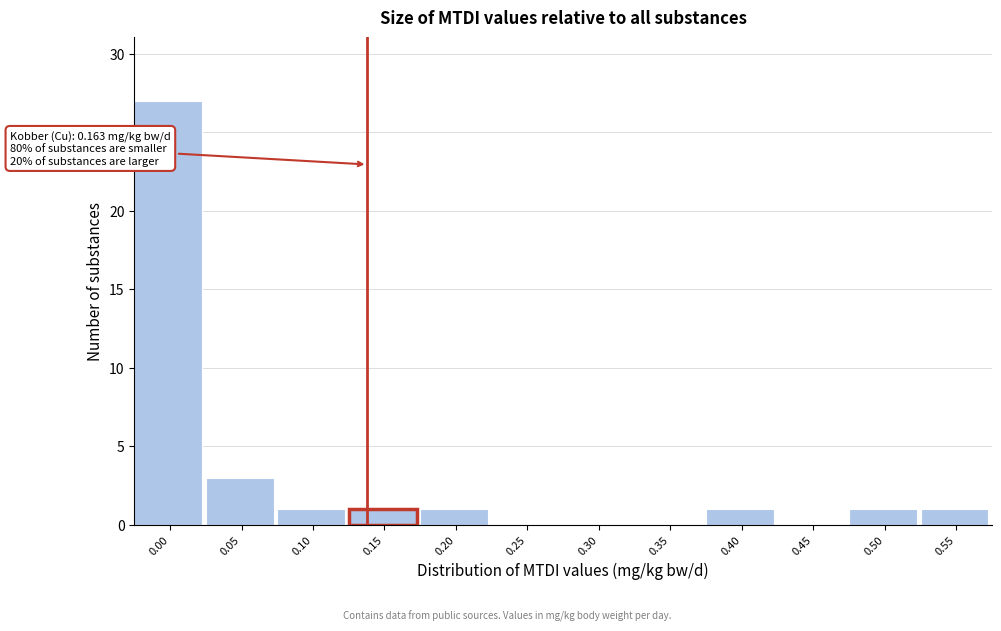

Reading left to right, extract all data points from this chart.

0.00=27	0.05=3	0.10=1	0.15=1	0.20=1	0.25=0	0.30=0	0.35=0	0.40=1	0.45=0	0.50=1	0.55=1